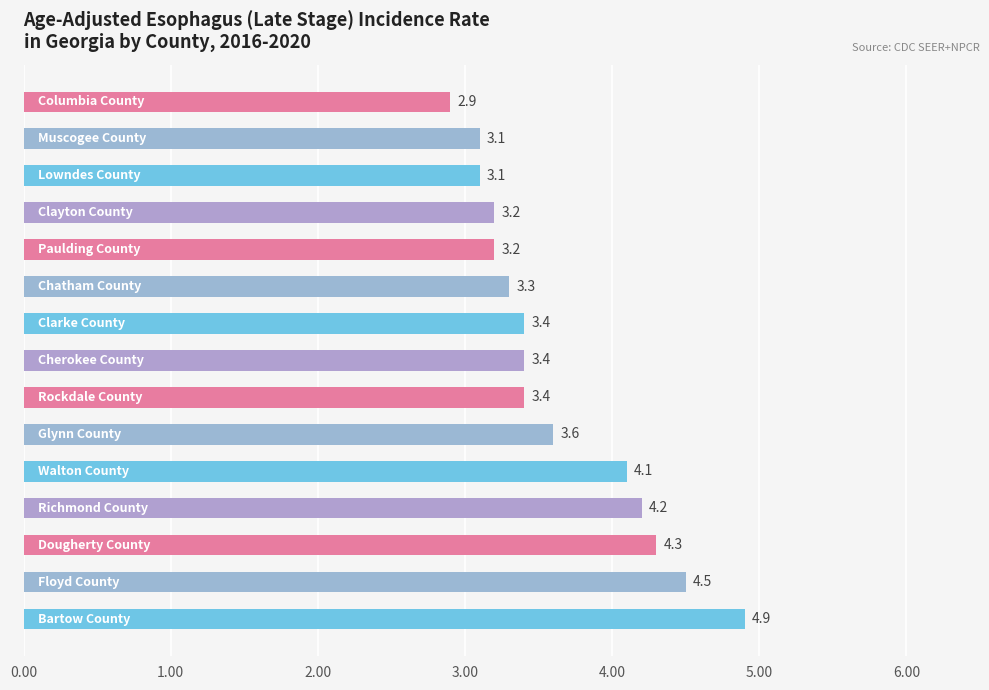

What is the average value?

3.6